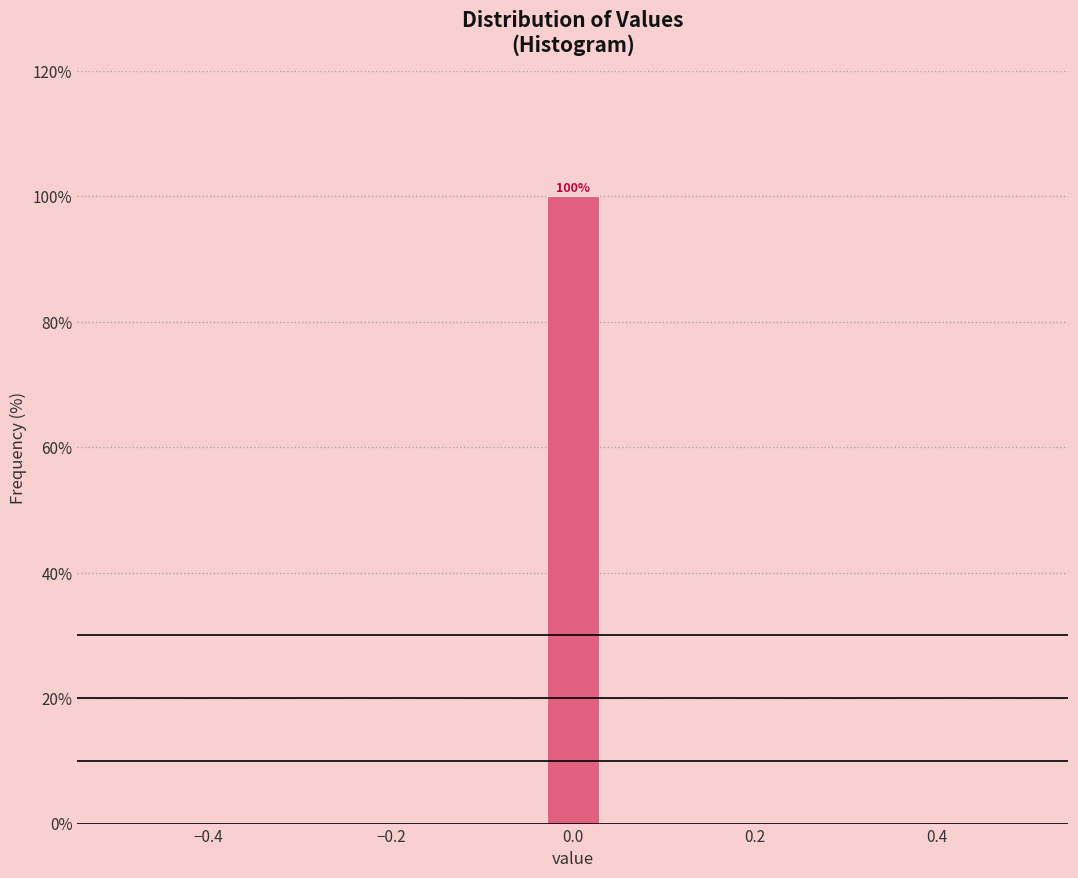

Around what value on the x-axis is the tallest bar? Give the approximate position of its centre, as read against the axis.

0.00